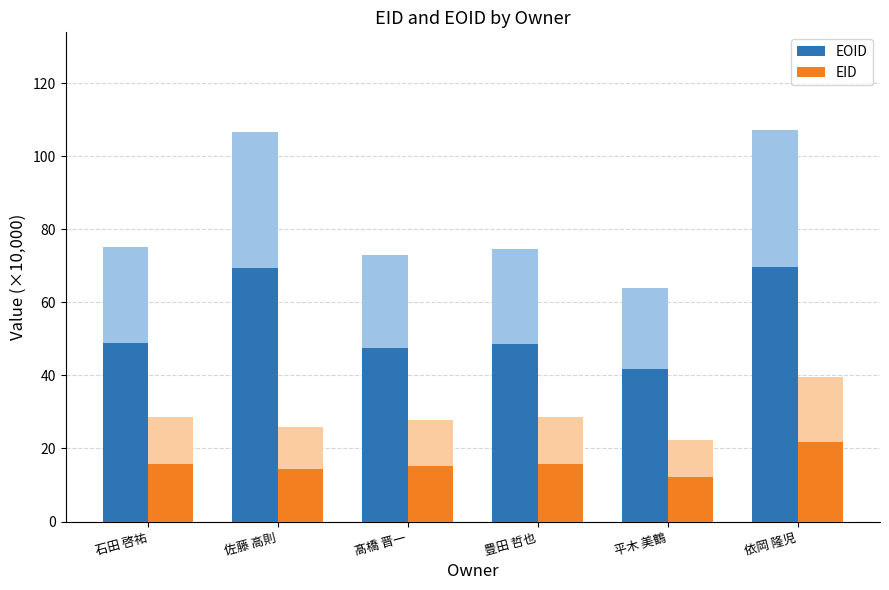

What is the value of the EOID bar at the 6th from the left?

69.7